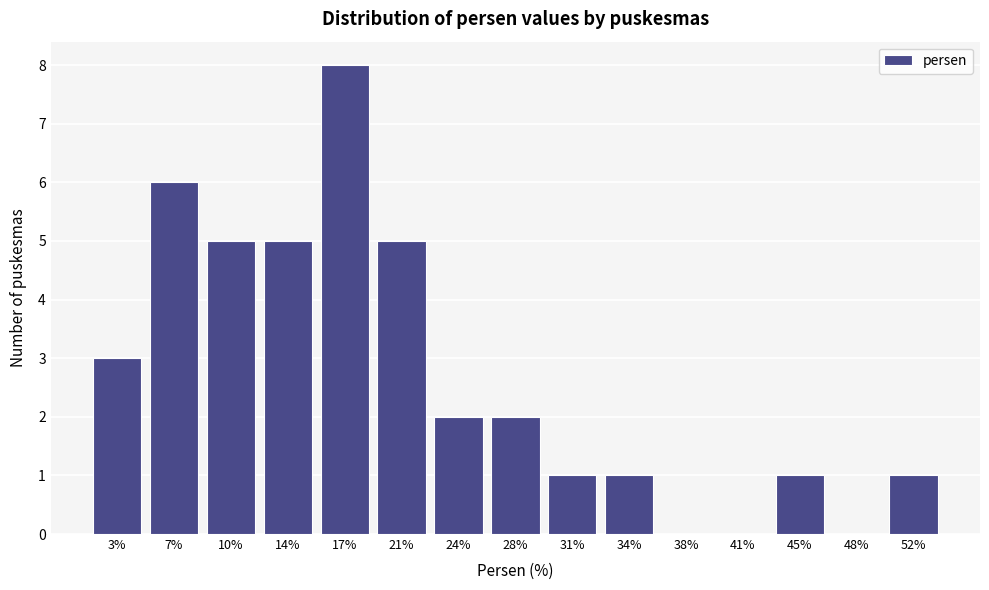

Reading left to right, what are all the values shown in this chart?

3%=3	7%=6	10%=5	14%=5	17%=8	21%=5	24%=2	28%=2	31%=1	34%=1	38%=0	41%=0	45%=1	48%=0	52%=1